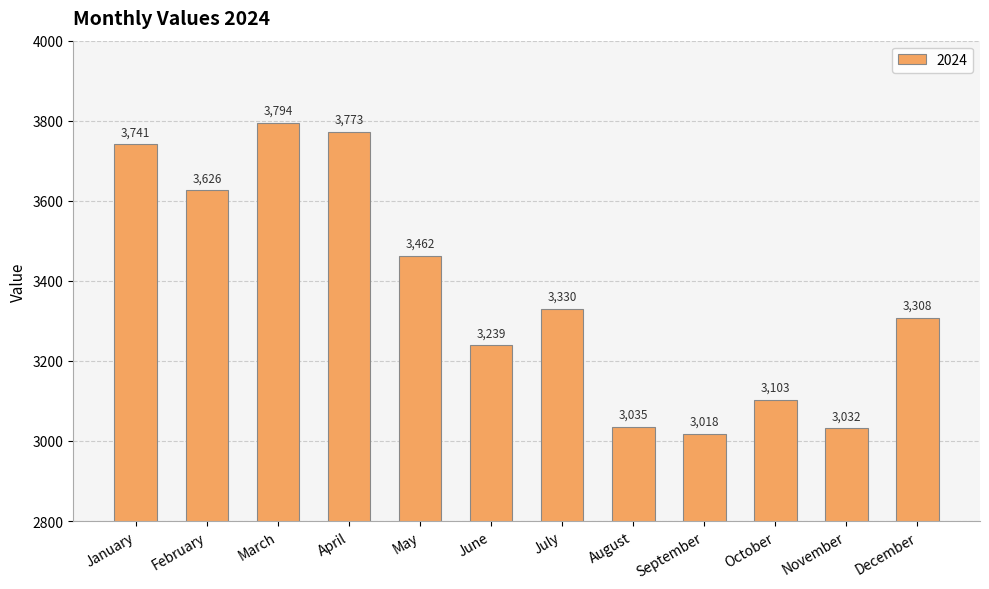

Rank the categories by value from highest to lowest.

March, April, January, February, May, July, December, June, October, August, November, September